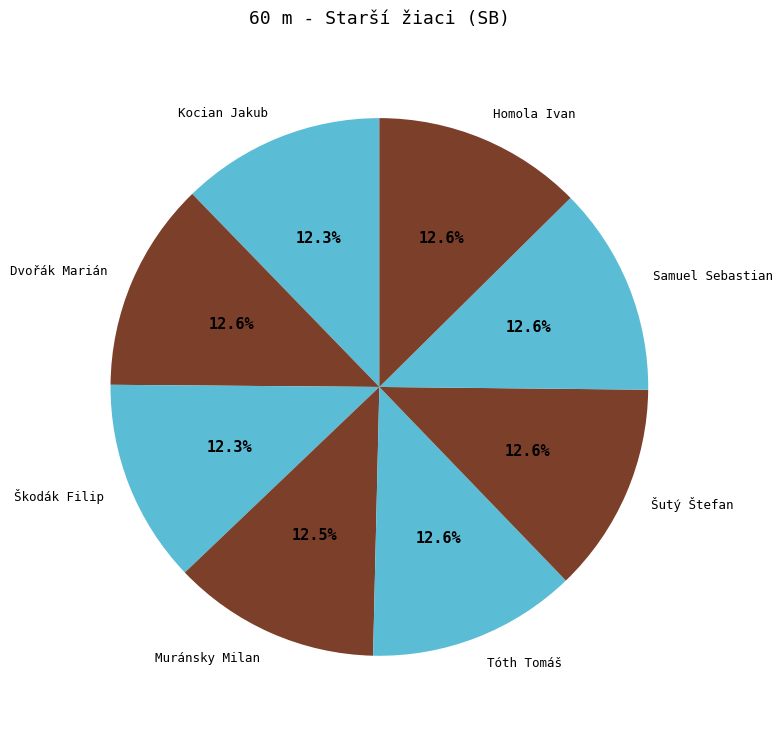

What is the ratio of the value at Šutý Štefan to the value at Muránsky Milan?

1.0